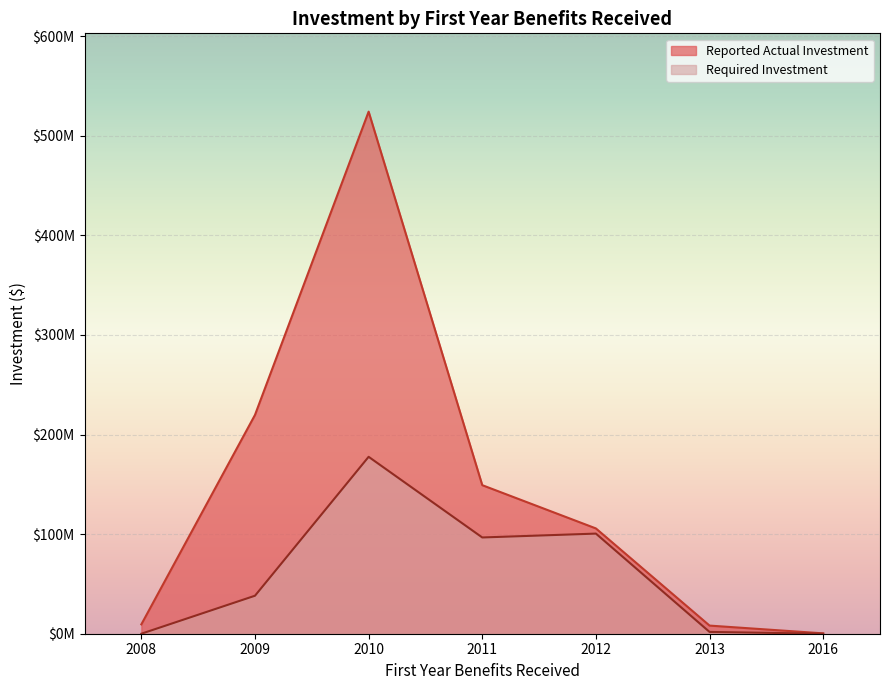

What is the sum of all Reported Actual Investment values?

1016888252